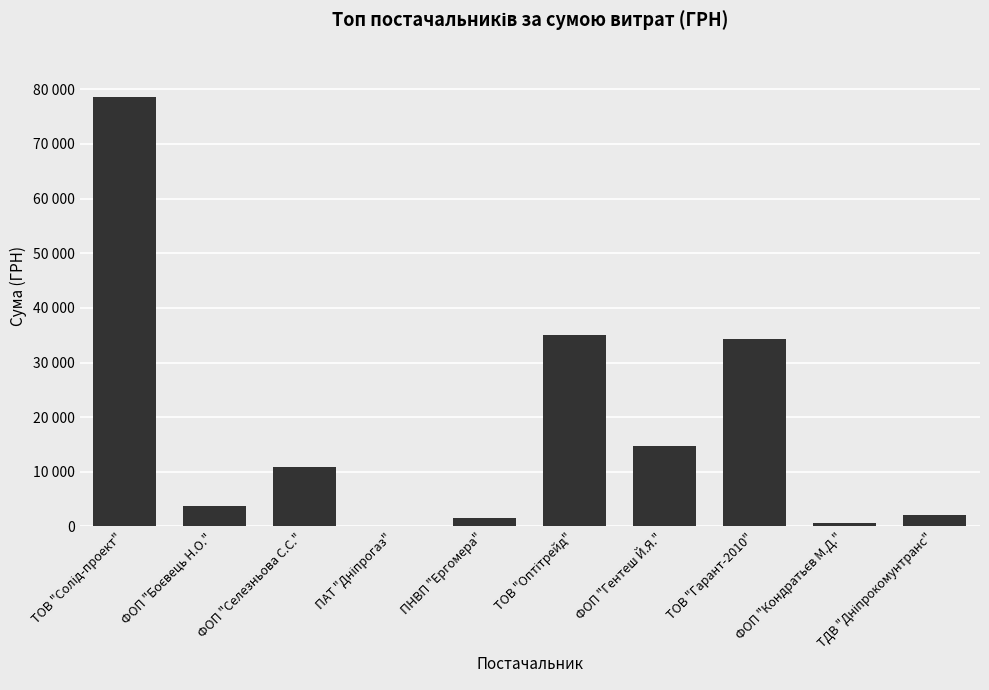

True or false: the data shows 717.0 at ФОП "Кондратьєв М.Д.".

True